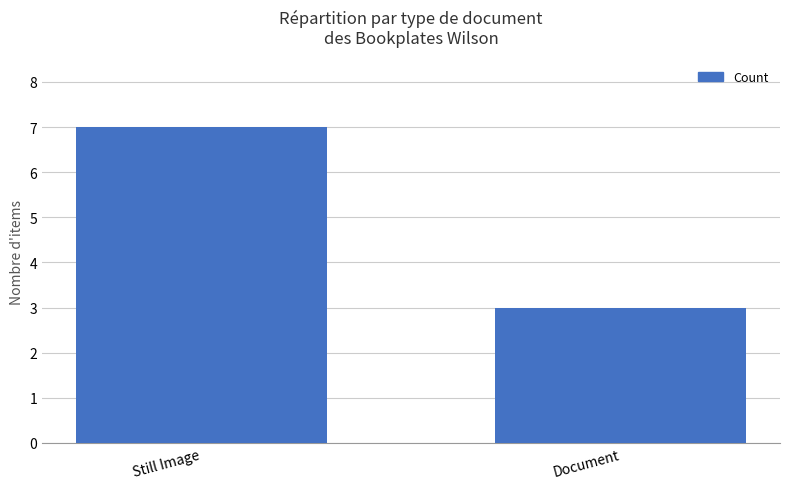

What is the change in value from Still Image to Document?

-4